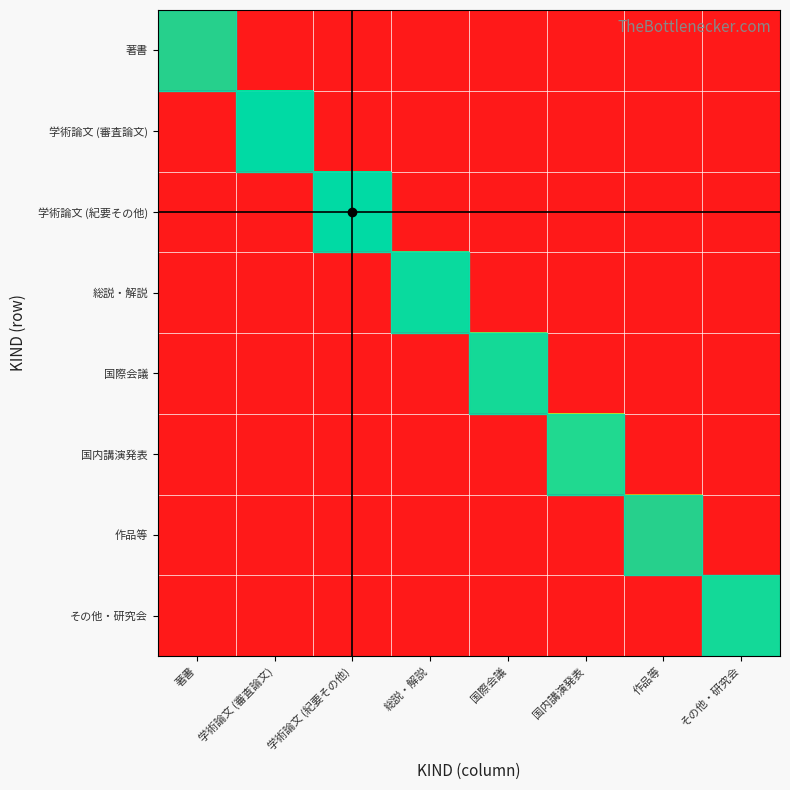

At how many categories does at least one series exceed 132366?

8